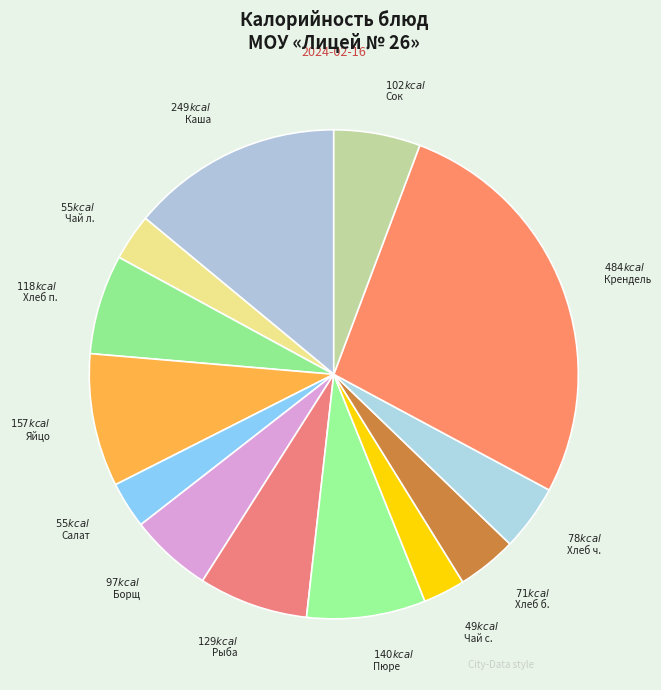

Count the number of slices in the pie.

13